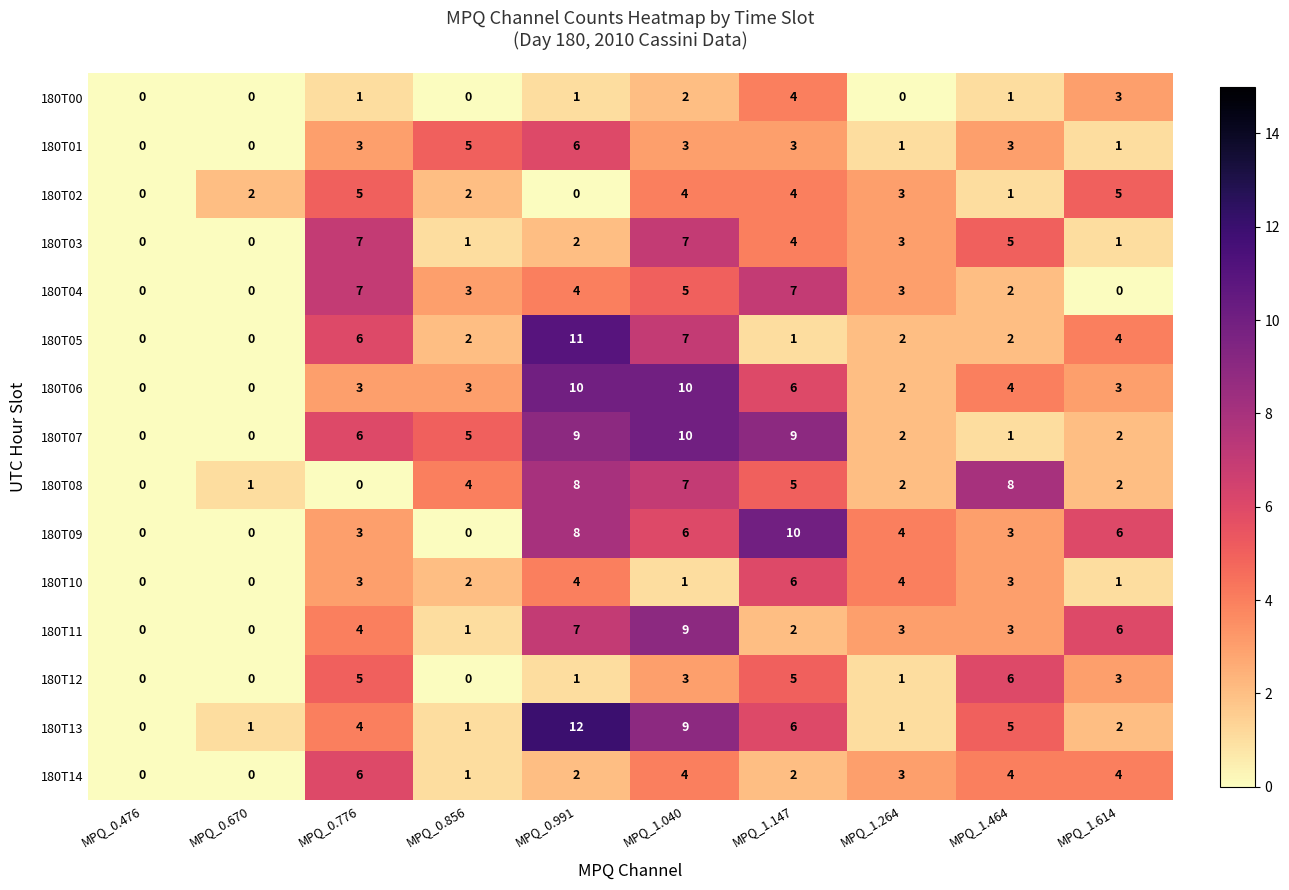

What is the maximum value for 180T08?

8